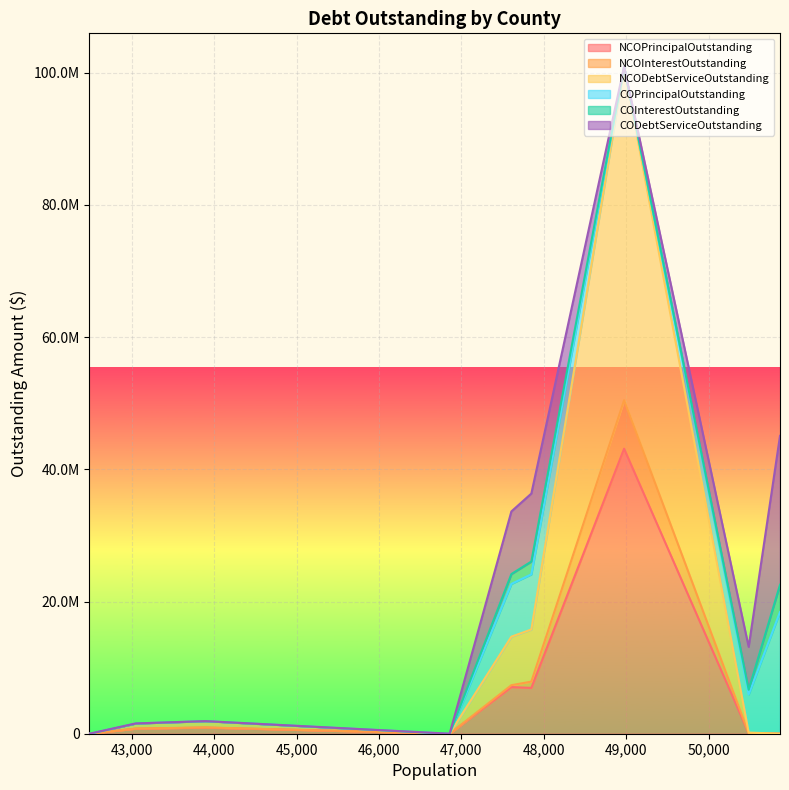

List the series in order of their peak value, highest first.

NCODebtServiceOutstanding, NCOPrincipalOutstanding, CODebtServiceOutstanding, COPrincipalOutstanding, NCOInterestOutstanding, COInterestOutstanding